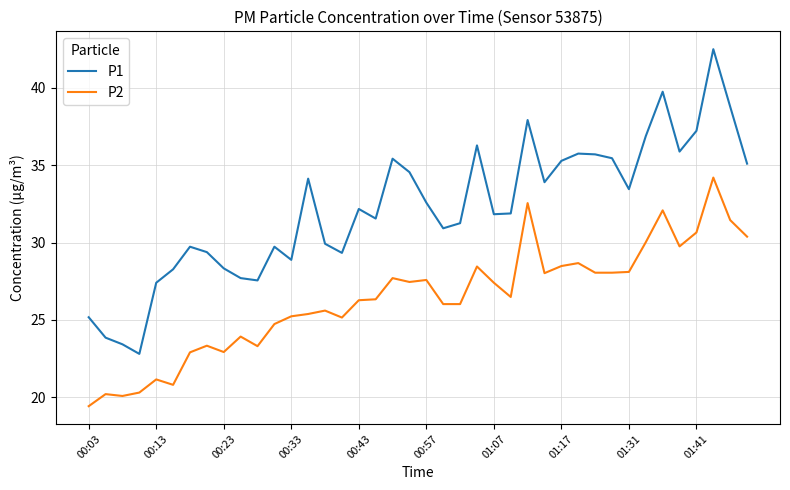

What is the lowest value of the P1 series?

22.8